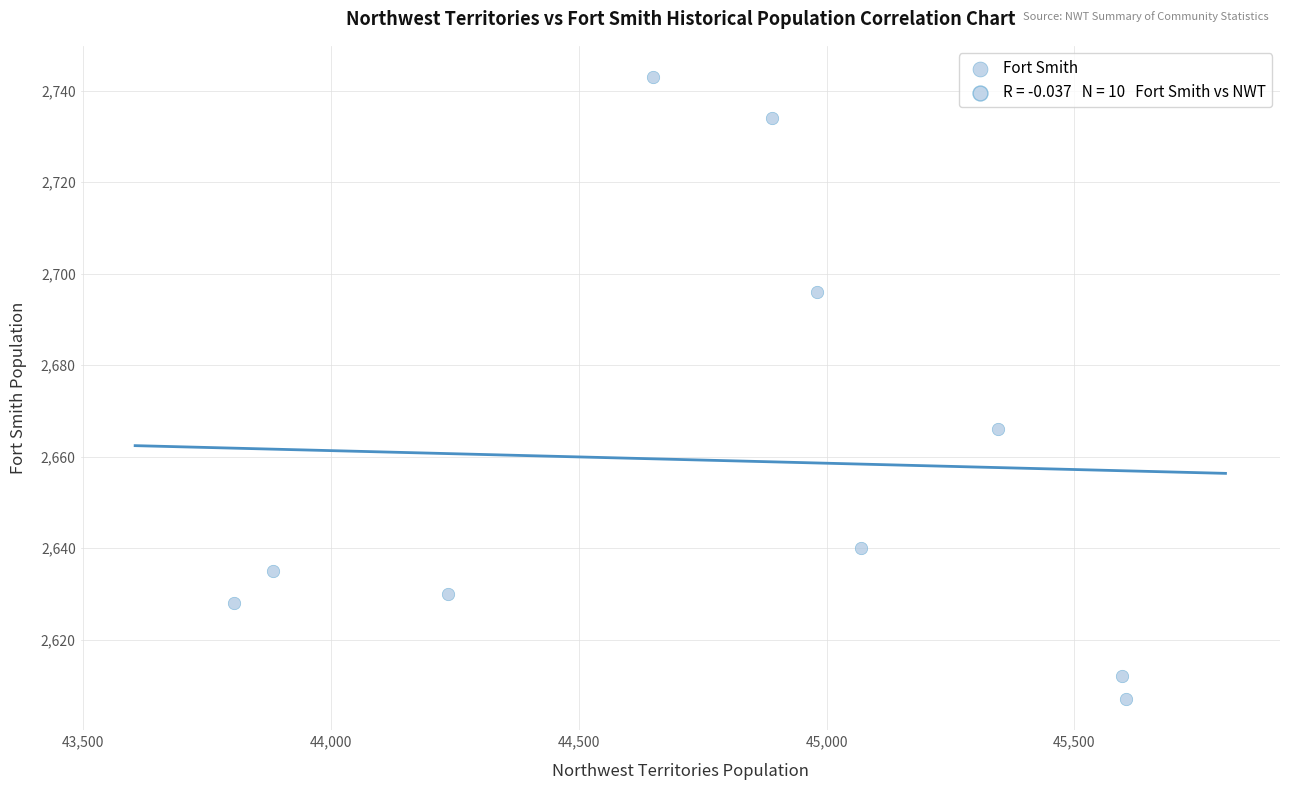

What Y value in the scatter plot is closest to 2675?

2666